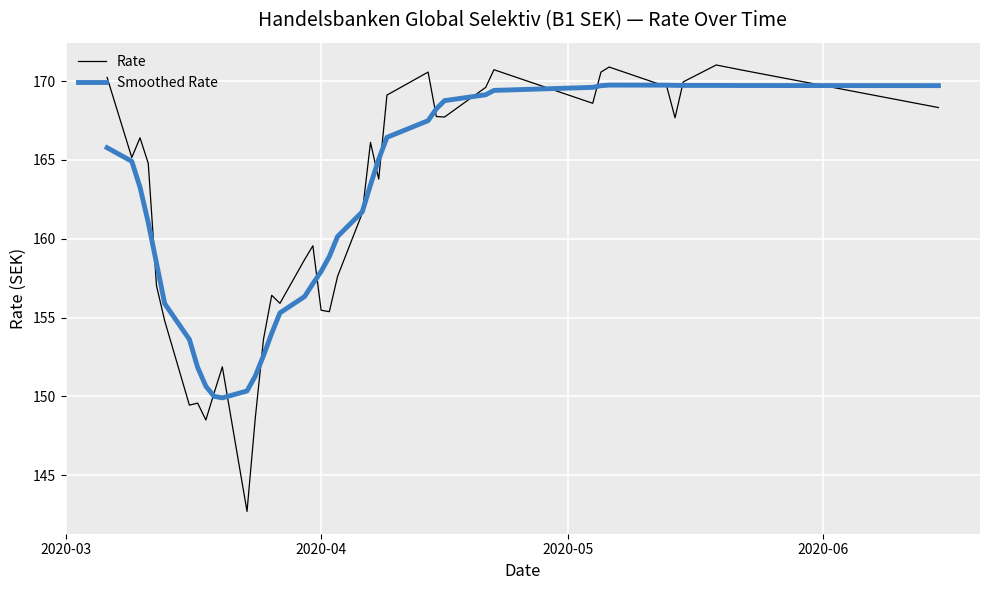

What are all the series names shown in the legend?

Rate, Smoothed Rate